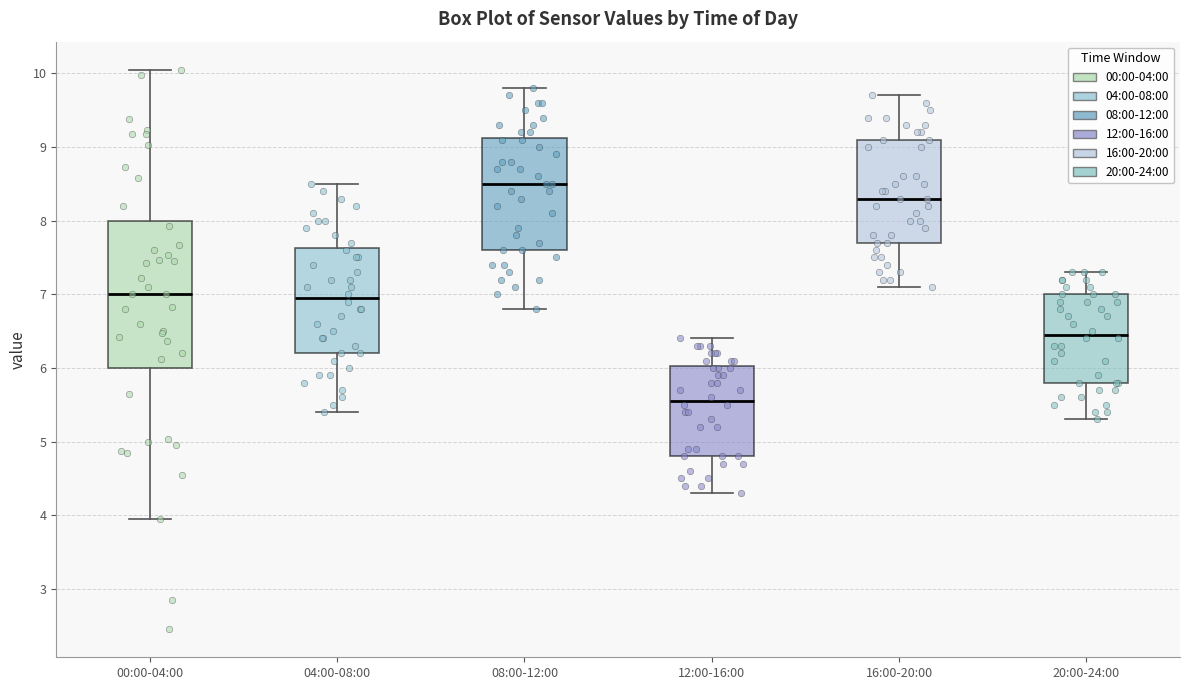

Reading left to right, read every box against the y-axis: the position of its median line, the range the box covers, and the ends of its whiskers. The values are not printed on the chart, so give them approximately, as read against the axis.

00:00-04:00: median 7.0, box 6.0 to 8.0, whiskers 4.0 to 10.1
04:00-08:00: median 7.0, box 6.2 to 7.6, whiskers 5.4 to 8.5
08:00-12:00: median 8.5, box 7.6 to 9.1, whiskers 6.8 to 9.8
12:00-16:00: median 5.6, box 4.8 to 6.0, whiskers 4.3 to 6.4
16:00-20:00: median 8.3, box 7.7 to 9.1, whiskers 7.1 to 9.7
20:00-24:00: median 6.5, box 5.8 to 7.0, whiskers 5.3 to 7.3